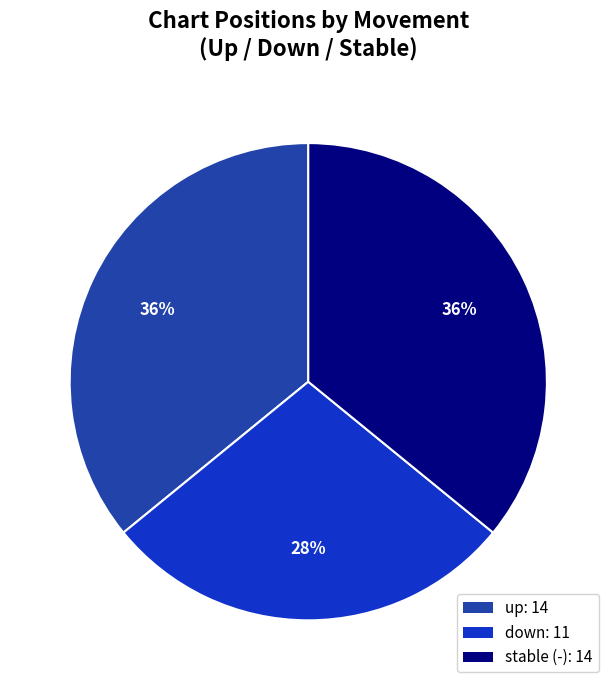

Is there any slice that represents more than half of the pie?

No